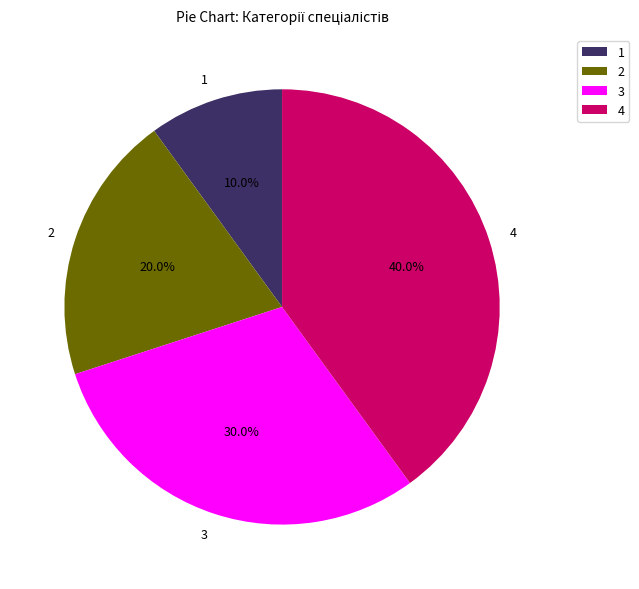

Is there any slice that represents more than half of the pie?

No